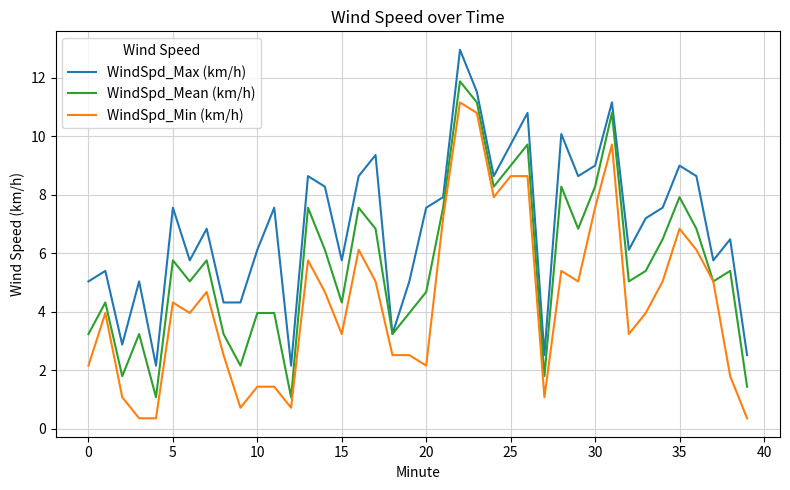

What is the maximum value for WindSpd_Min (km/h)?

11.2